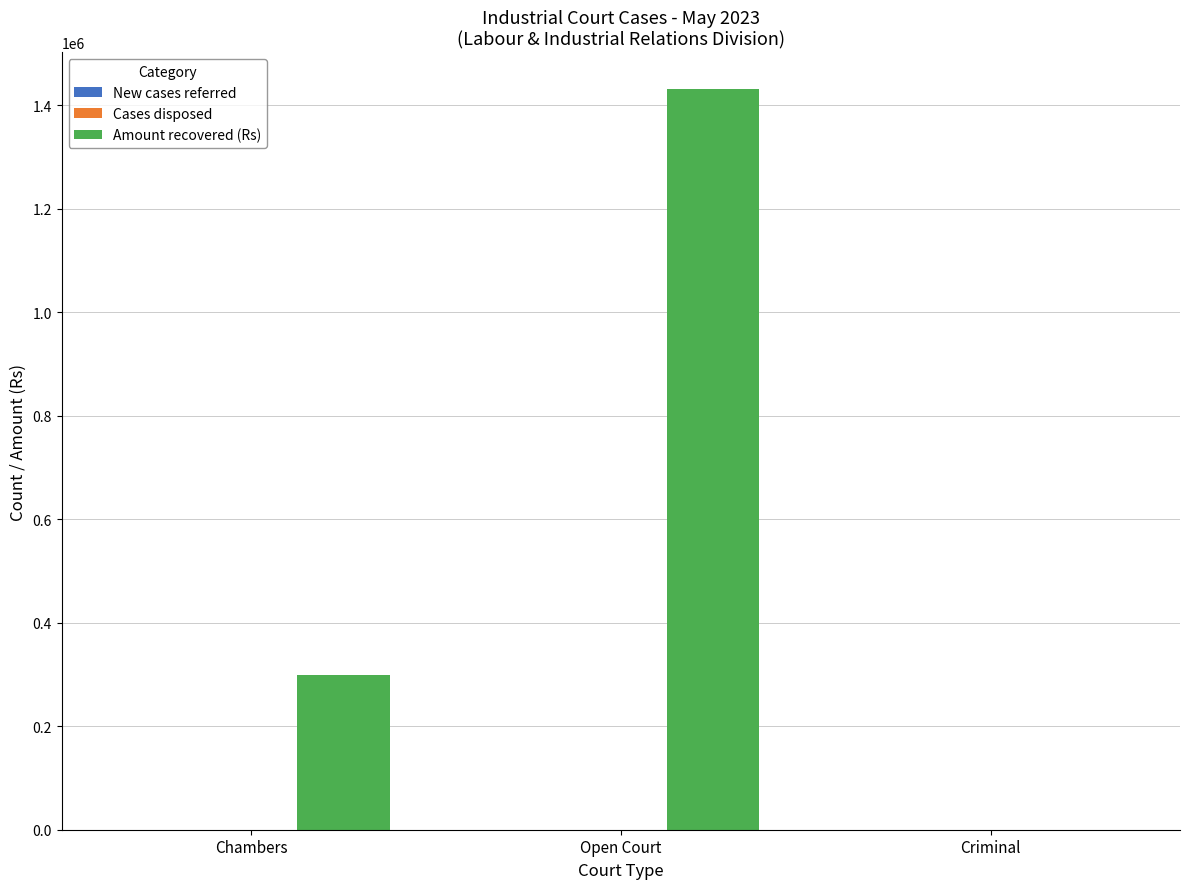

At which label does Amount recovered (Rs) reach its peak?

Open Court